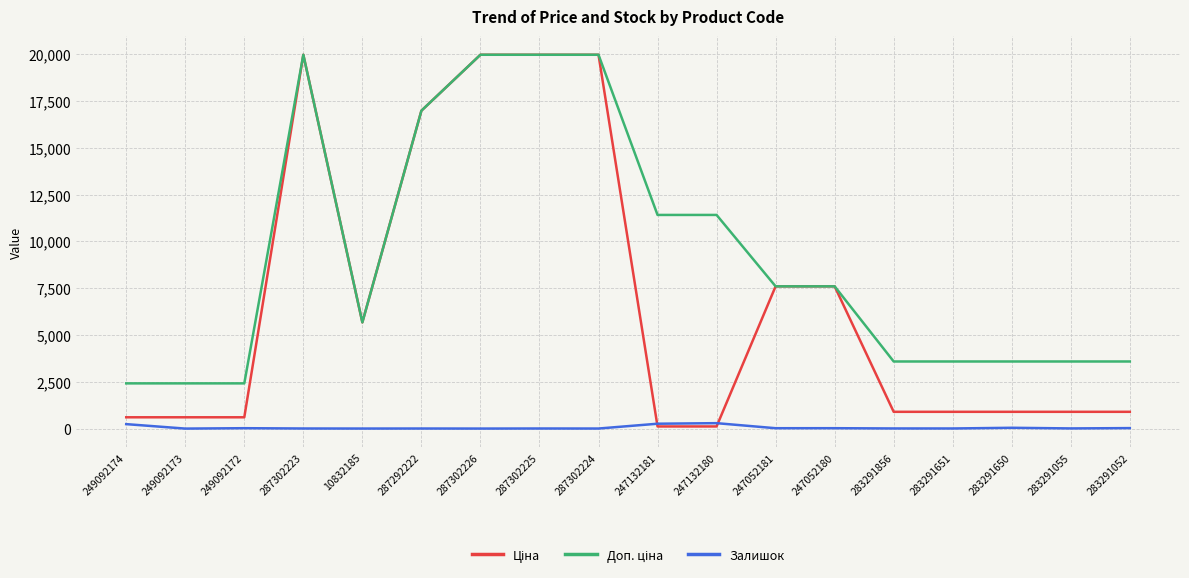

True or false: Залишок has a value of 5.0 at 287302225.

True